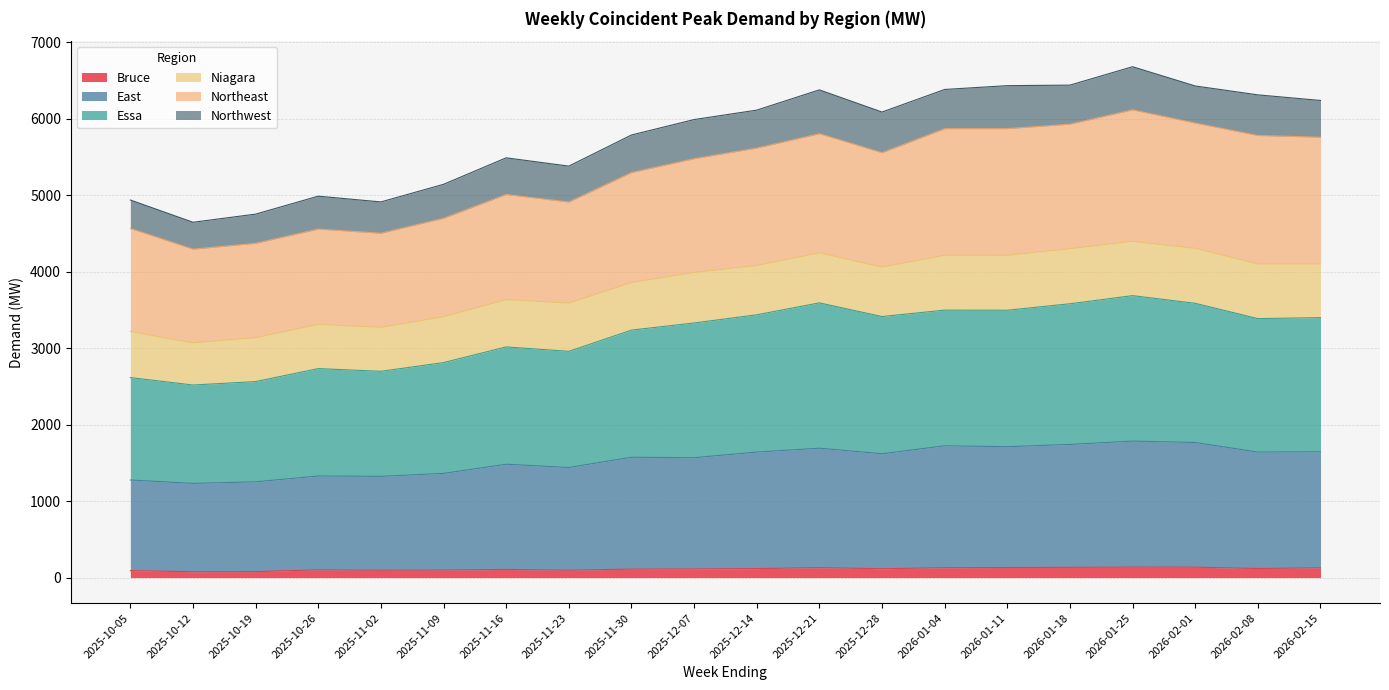

At which label does Bruce reach its peak?

2026-01-25